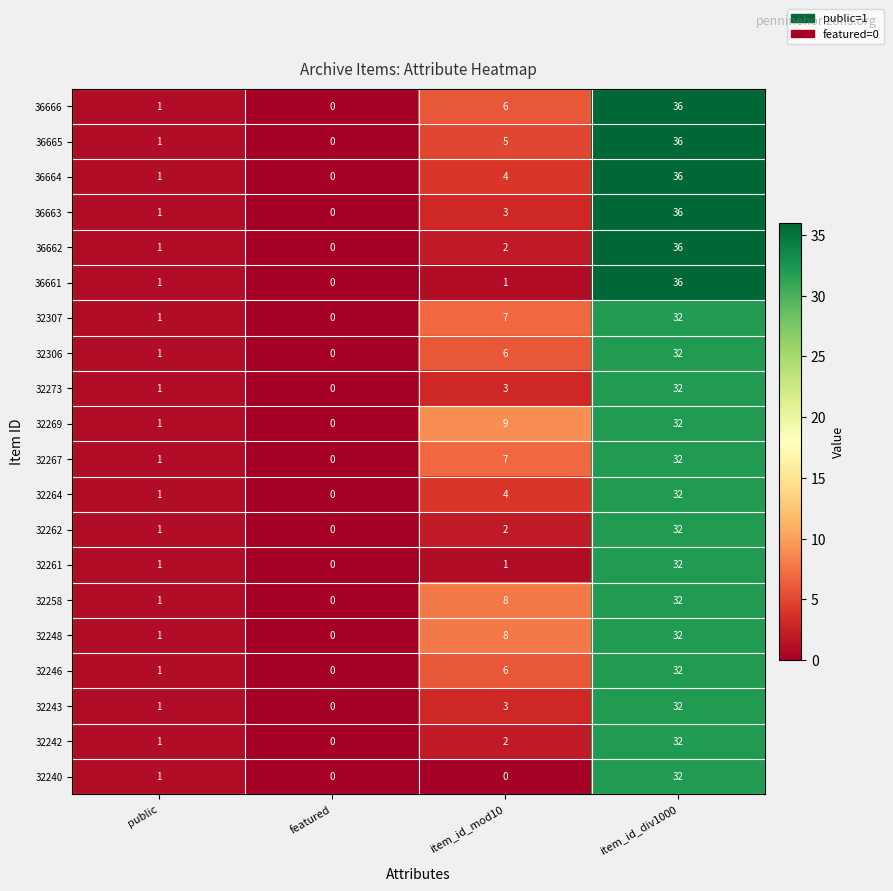

True or false: 36663 has a value of -12 at featured.

False